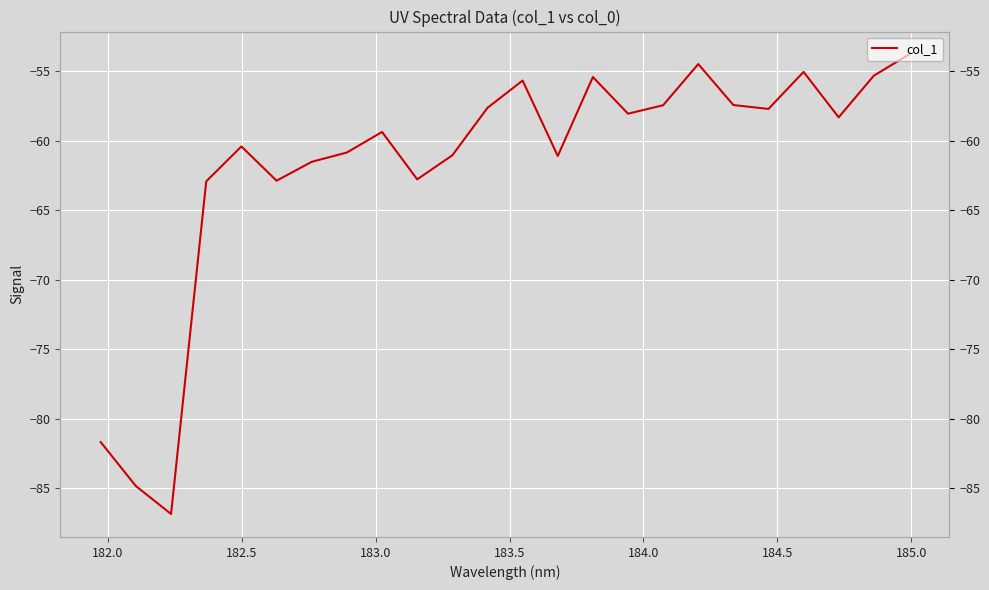

How many interior local valleys (lower than both neighbors) does the data have?

7